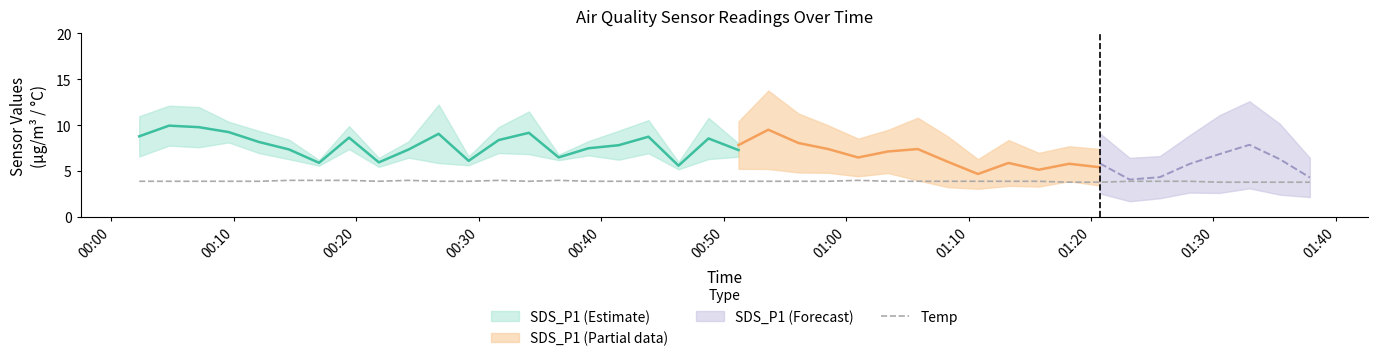

What is the lowest value of the Temp series?

3.8